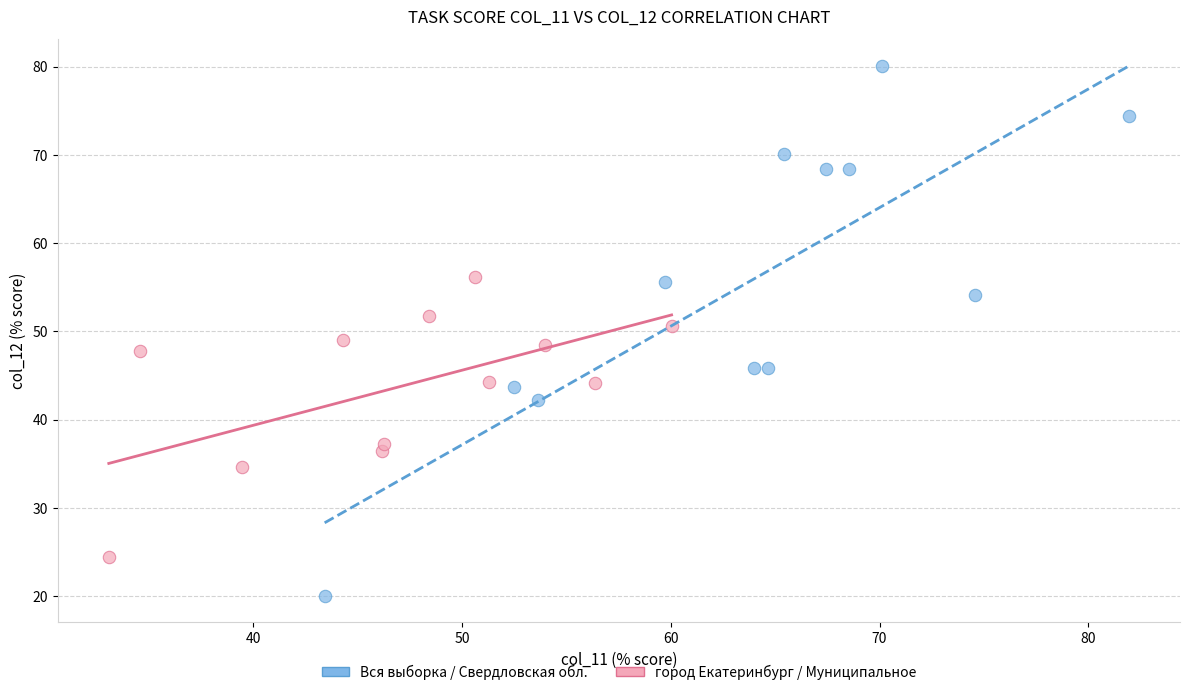

Which series has the widest spread of Y values?

Вся выборка / Свердловская обл.